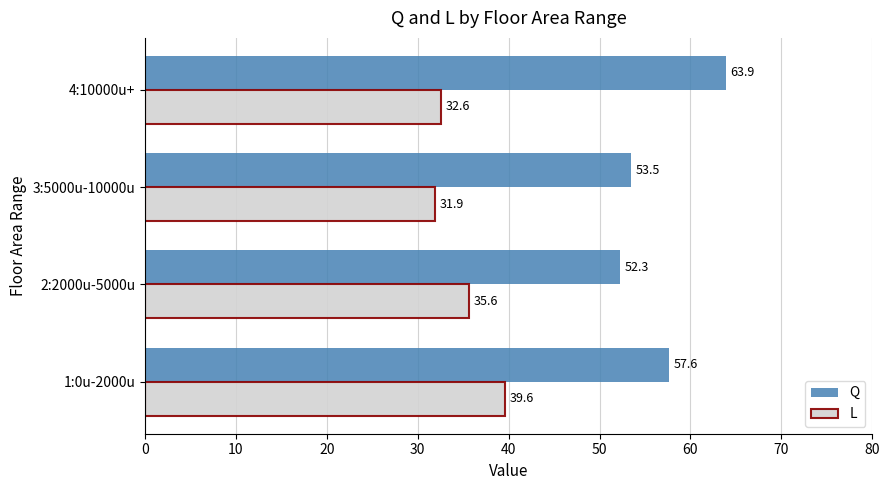

Rank the series by their maximum value, from highest to lowest.

Q, L